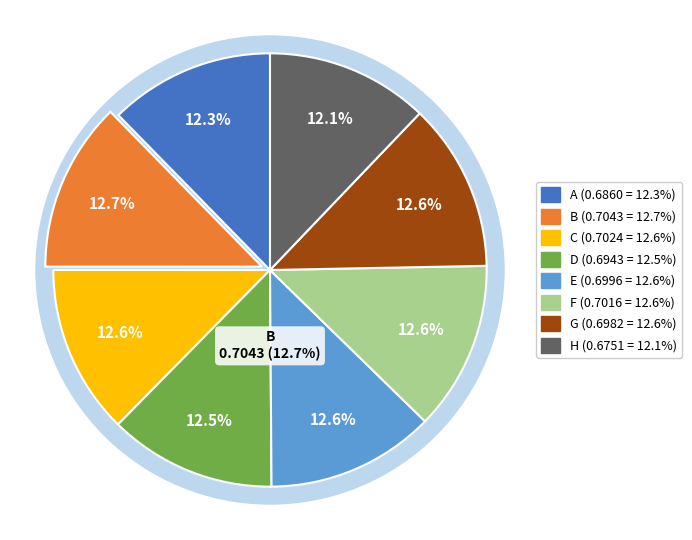

True or false: F accounts for 13% of the total.

True